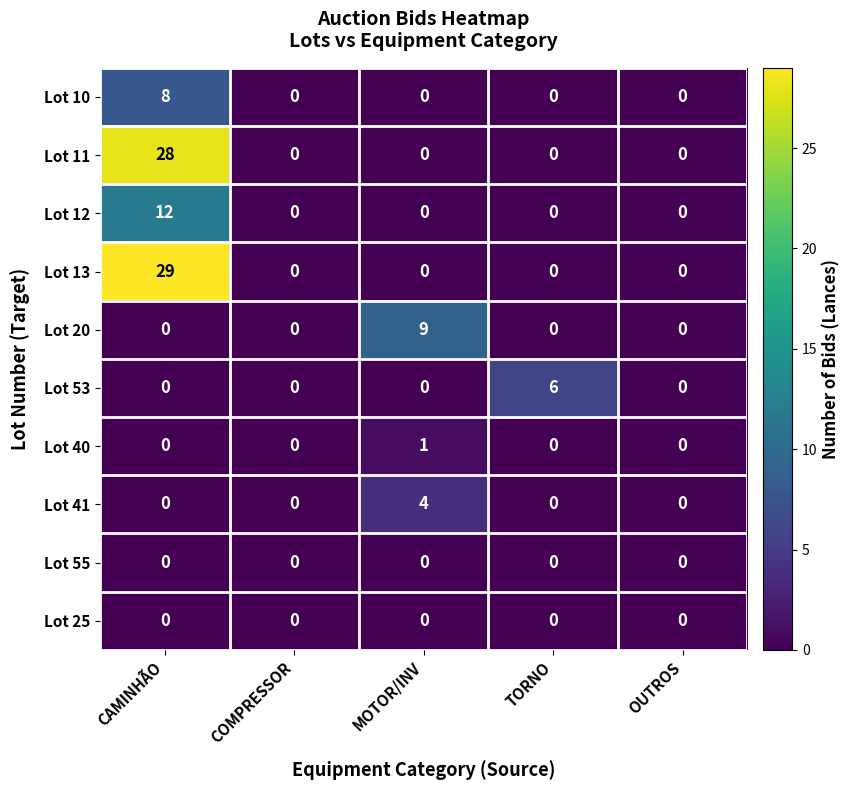

Between TORNO and OUTROS, which series saw the biggest shift?

Lot 53